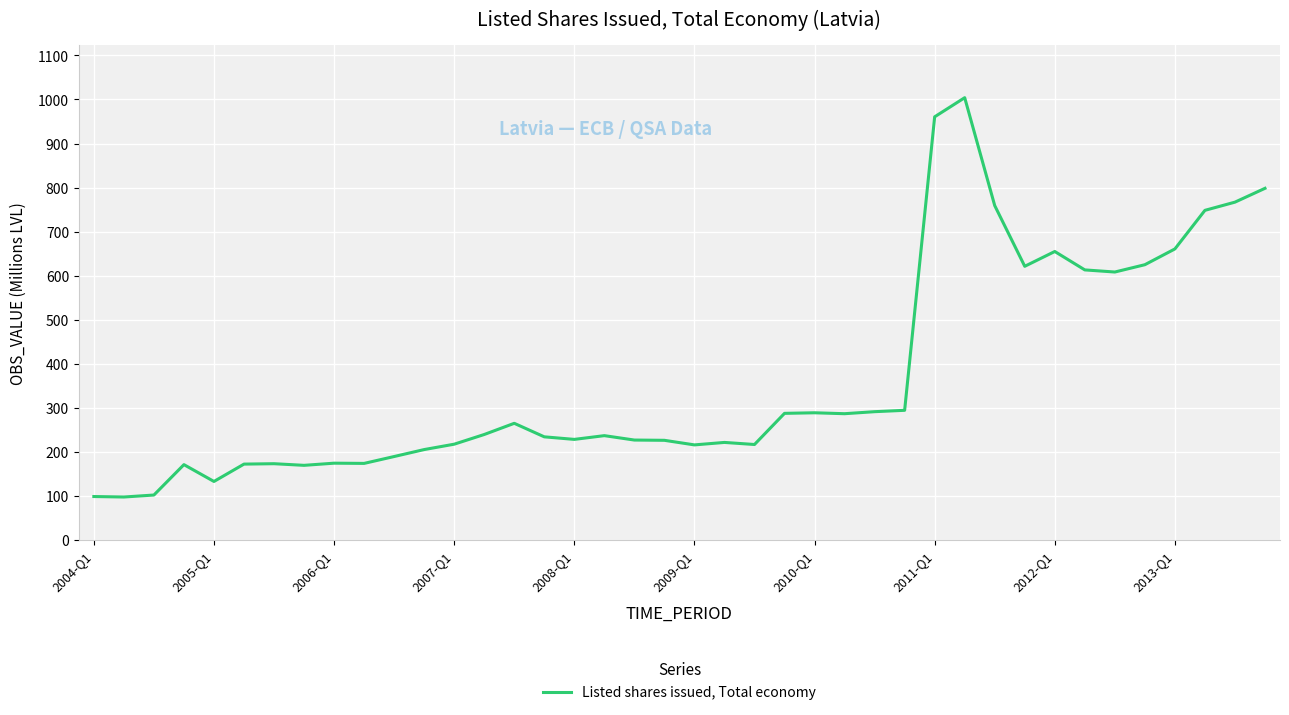

Is this an area chart (filled region under the line)?

No